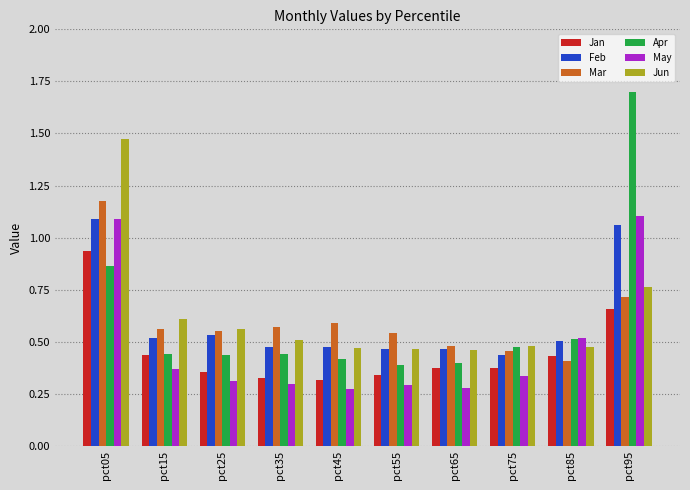

What is the difference between the maximum and minimum values in the Apr series?

1.3